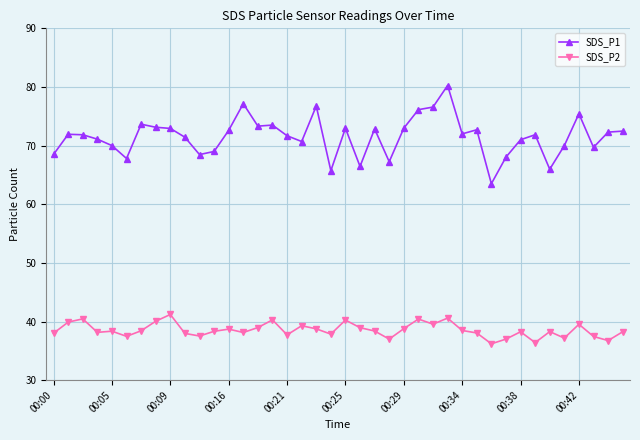

What is the difference between the maximum and minimum values in the SDS_P2 series?

5.0